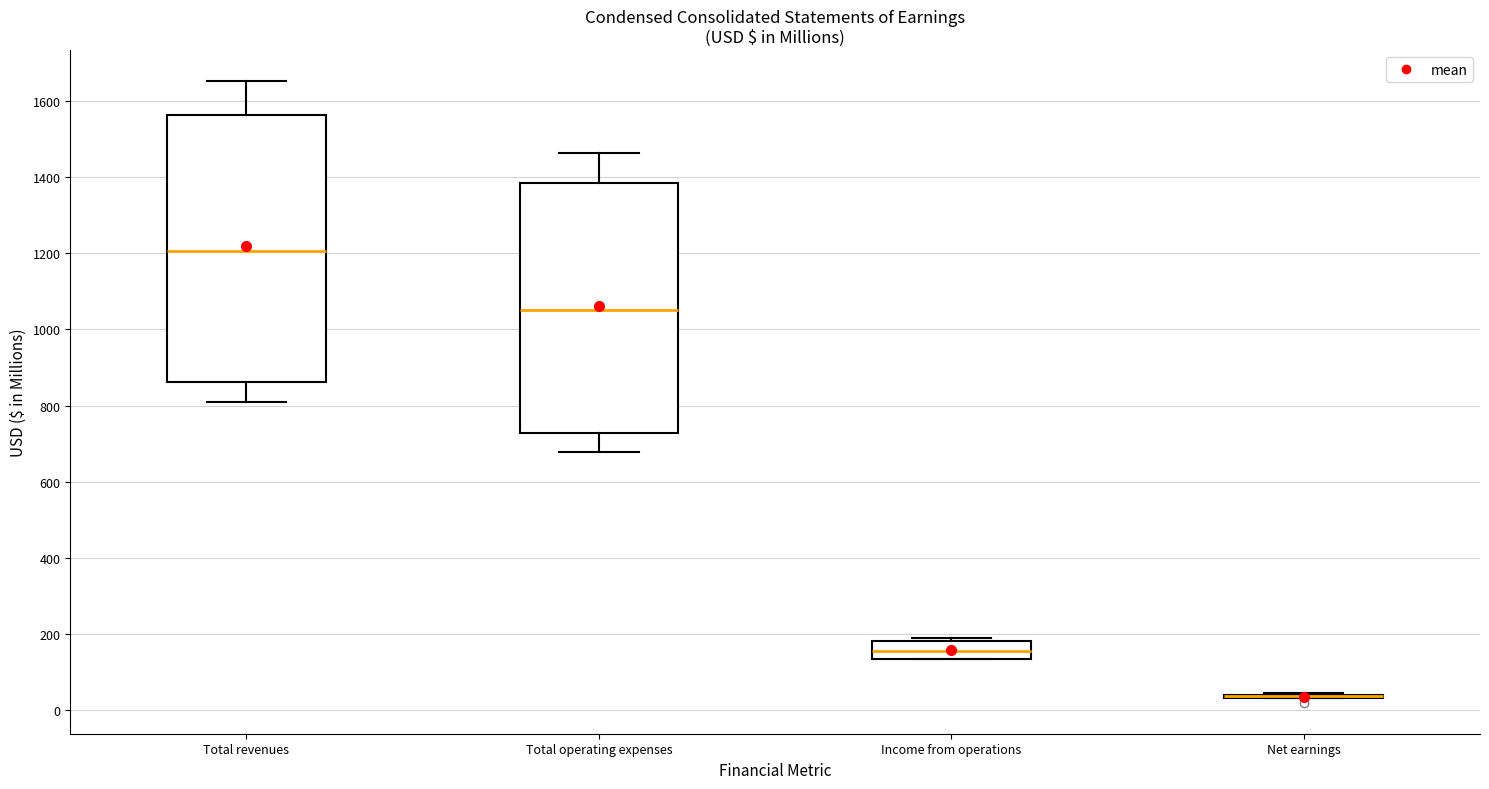

Reading left to right, read every box against the y-axis: the position of its median line, the range the box covers, and the ends of its whiskers. The values are not printed on the chart, so give them approximately, as read against the axis.

Total revenues: median 1200, box 860 to 1560, whiskers 820 to 1660
Total operating expenses: median 1060, box 720 to 1380, whiskers 680 to 1460
Income from operations: median 160, box 140 to 180, whiskers 140 to 180 (just above the box's upper edge)
Net earnings: box collapsed to a line at 40, whiskers 40 to 40